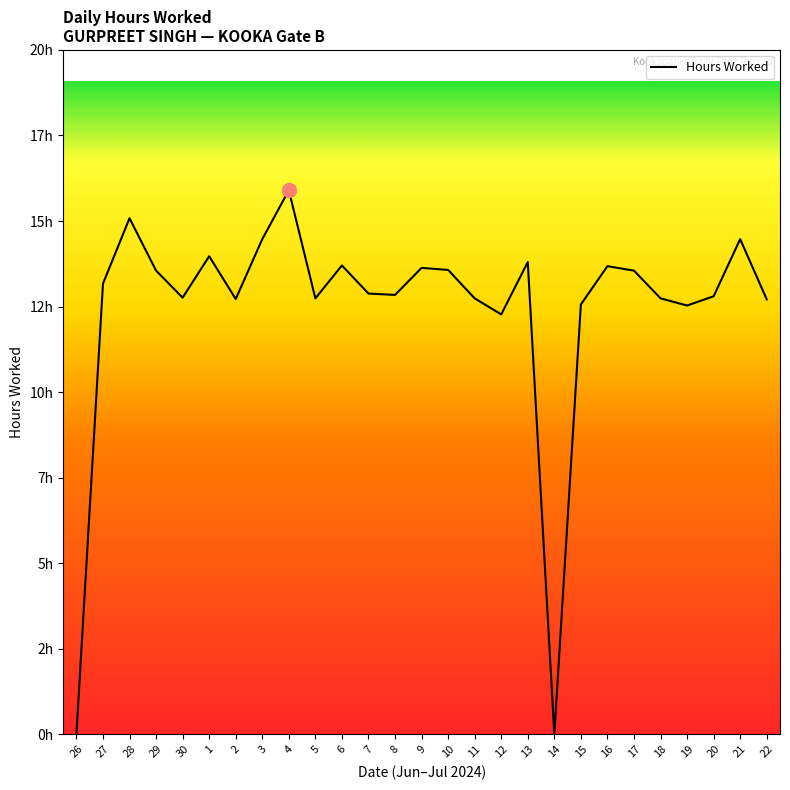

What is the value of the 6th point from the left?

14.0